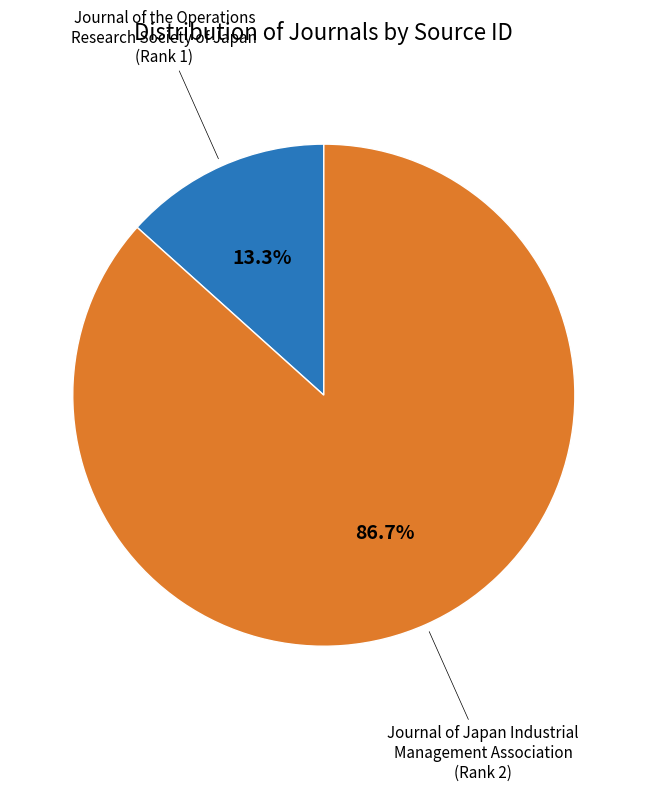

Does any single category account for the majority?

Yes